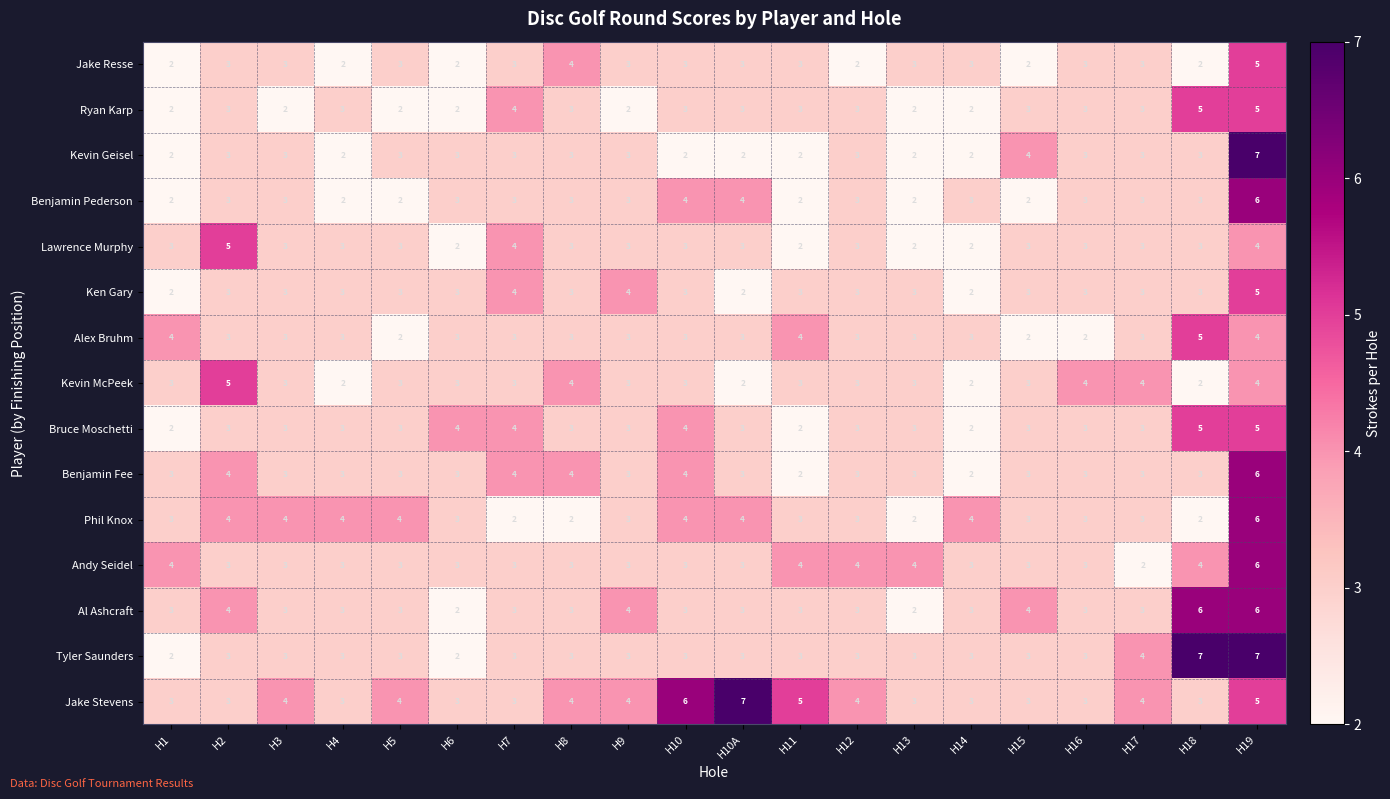

What is the total value across all series at H14?

39